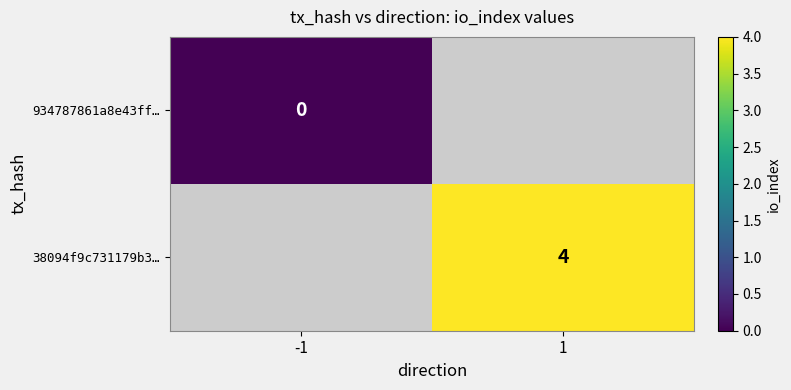

At which category does the chart reach its peak across all series?

1